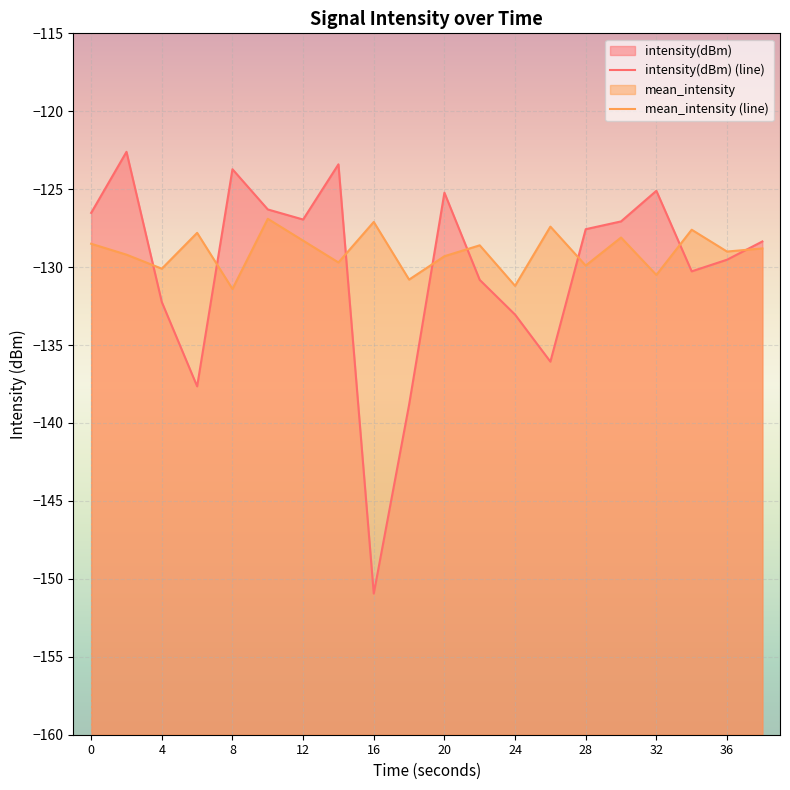

How many intersections are there between intensity(dBm) and mean_intensity?

8